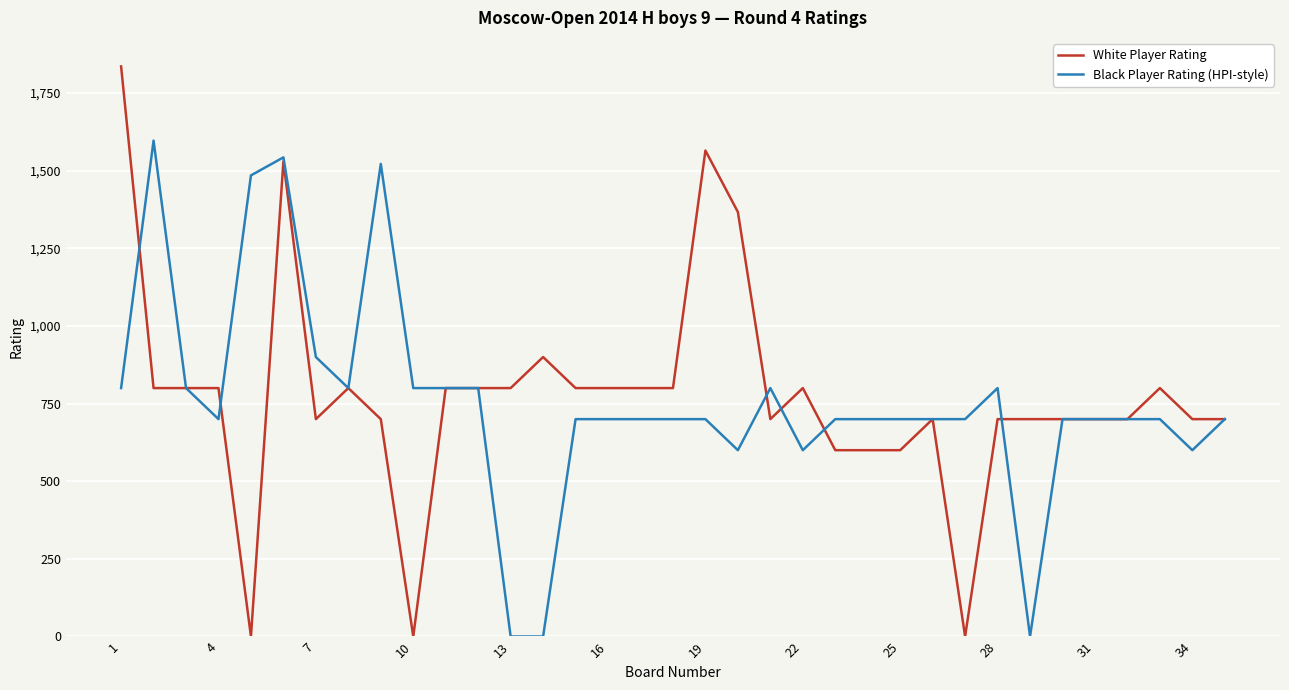

Rank the series by their maximum value, from highest to lowest.

White Player Rating, Black Player Rating (HPI-style)